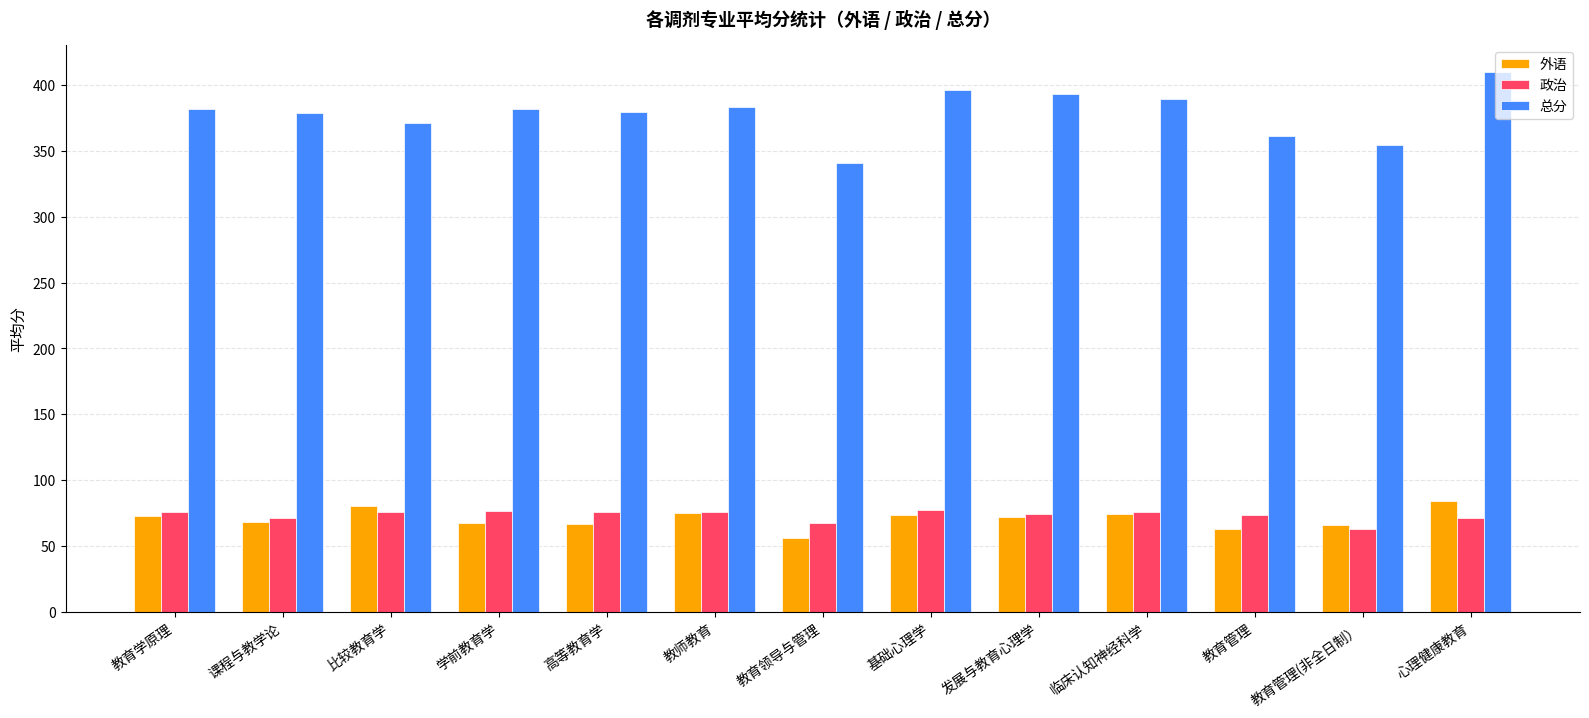

How many data points does each series have?

13